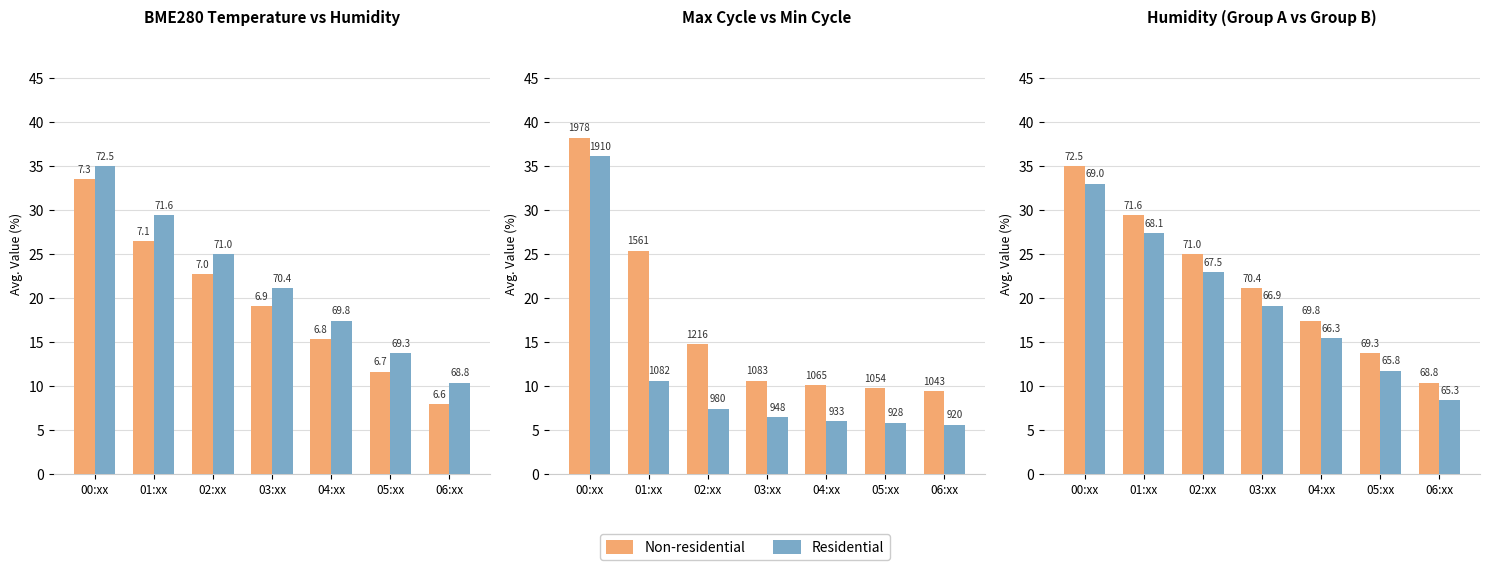

Reading left to right, transcribe all the data shown in this chart.

Non-residential: 35.0	29.4	25.0	21.1	17.4	13.7	10.4
Residential: 33.0	27.4	23.0	19.1	15.4	11.7	8.4